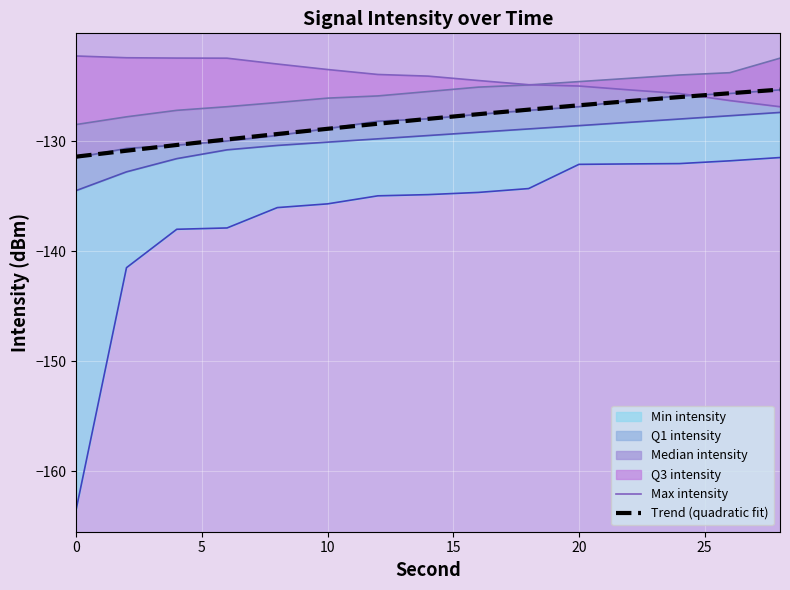

What is the lowest value of the Max intensity series?

-126.9